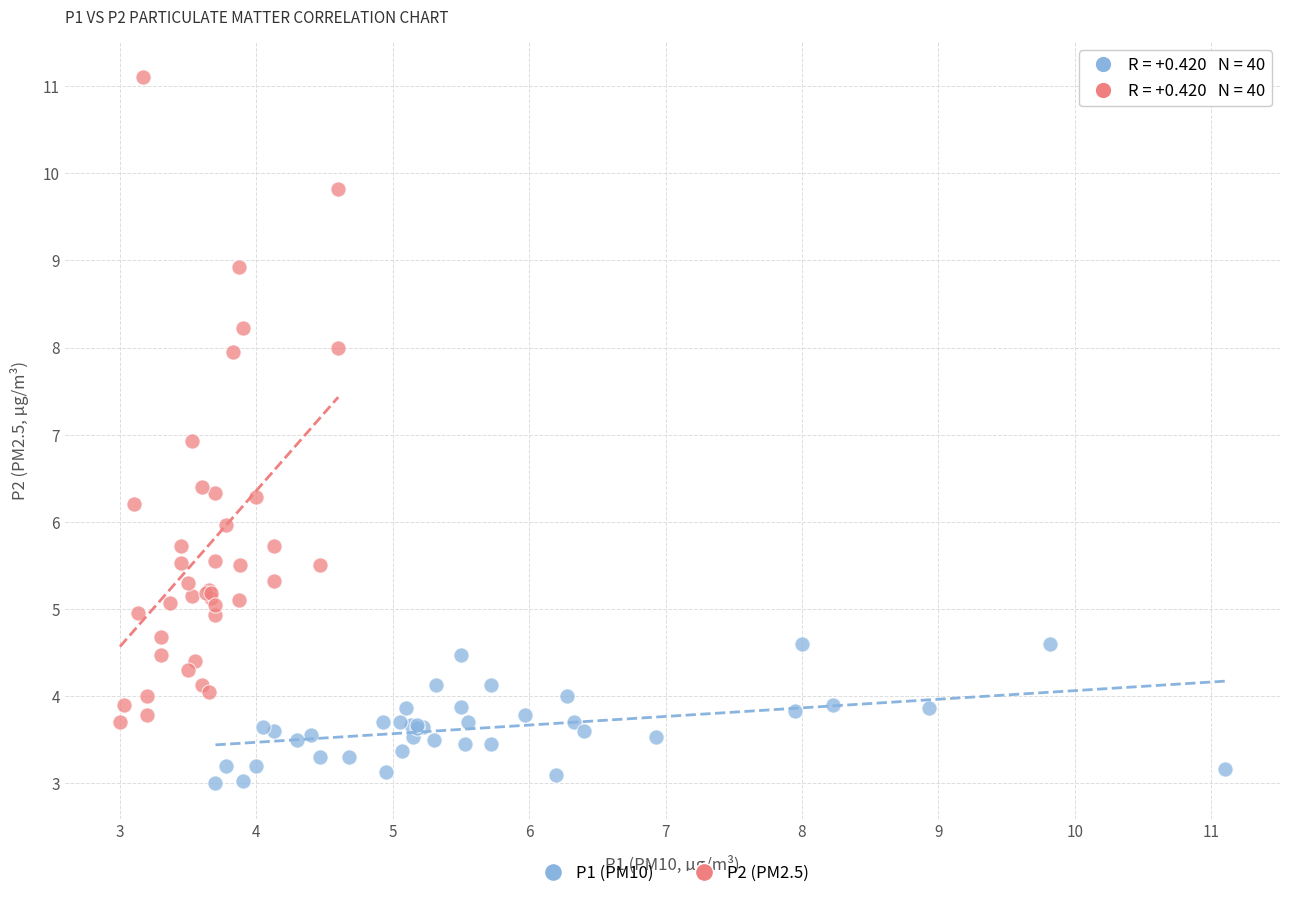

Which series has the widest spread of Y values?

P2 (PM2.5)